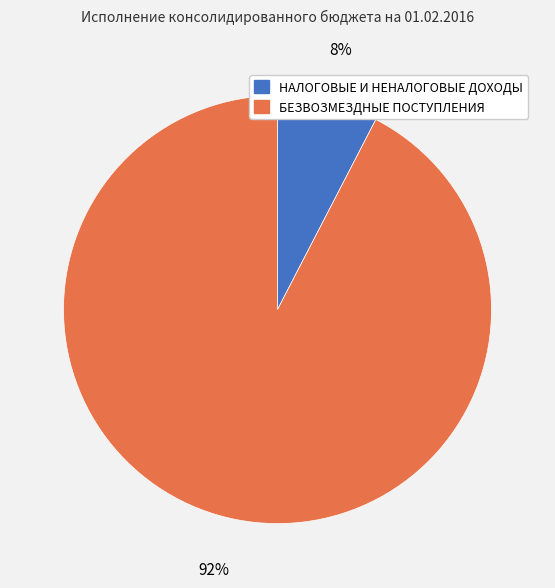

Which has a higher value, БЕЗВОЗМЕЗДНЫЕ ПОСТУПЛЕНИЯ or НАЛОГОВЫЕ И НЕНАЛОГОВЫЕ ДОХОДЫ?

БЕЗВОЗМЕЗДНЫЕ ПОСТУПЛЕНИЯ